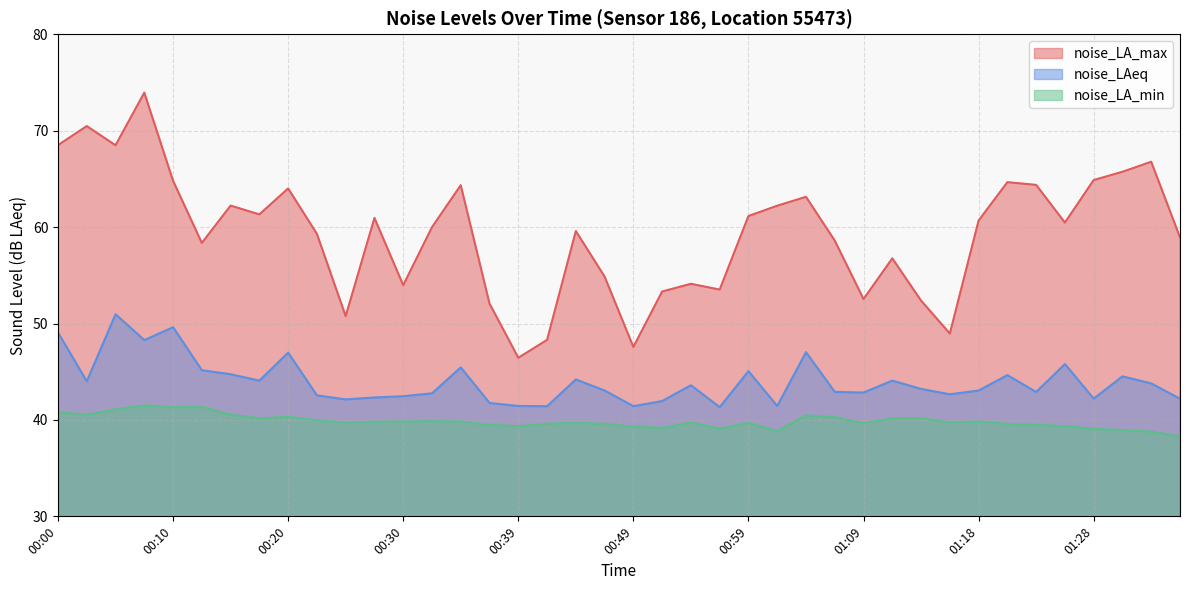

Reading right to left, extract all data points from this chart.

noise_LA_max: 01:36=58.9	01:33=66.8	01:31=65.7	01:28=64.9	01:26=60.5	01:23=64.4	01:21=64.7	01:18=60.7	01:16=49.0	01:13=52.4	01:11=56.8	01:09=52.5	01:06=58.6	01:04=63.1	01:01=62.2	00:59=61.1	00:56=53.5	00:54=54.1	00:51=53.3	00:49=47.6	00:47=54.9	00:44=59.6	00:42=48.3	00:39=46.5	00:37=52.1	00:34=64.3	00:32=60.0	00:30=54.0	00:27=61.0	00:25=50.8	00:22=59.3	00:20=64.0	00:17=61.3	00:15=62.2	00:12=58.4	00:10=64.8	00:07=74.0	00:05=68.5	00:02=70.5	00:00=68.5
noise_LAeq: 01:36=42.2	01:33=43.8	01:31=44.5	01:28=42.2	01:26=45.8	01:23=42.9	01:21=44.6	01:18=43.0	01:16=42.7	01:13=43.2	01:11=44.1	01:09=42.8	01:06=42.9	01:04=47.0	01:01=41.5	00:59=45.1	00:56=41.3	00:54=43.6	00:51=42.0	00:49=41.4	00:47=43.0	00:44=44.2	00:42=41.4	00:39=41.5	00:37=41.8	00:34=45.5	00:32=42.8	00:30=42.5	00:27=42.3	00:25=42.1	00:22=42.5	00:20=47.0	00:17=44.1	00:15=44.7	00:12=45.2	00:10=49.6	00:07=48.3	00:05=51.0	00:02=44.0	00:00=49.1
noise_LA_min: 01:36=38.3	01:33=38.8	01:31=39.0	01:28=39.1	01:26=39.4	01:23=39.5	01:21=39.6	01:18=39.9	01:16=39.7	01:13=40.2	01:11=40.2	01:09=39.6	01:06=40.3	01:04=40.5	01:01=38.9	00:59=39.7	00:56=39.1	00:54=39.7	00:51=39.2	00:49=39.3	00:47=39.6	00:44=39.7	00:42=39.6	00:39=39.4	00:37=39.5	00:34=39.8	00:32=39.9	00:30=39.8	00:27=39.8	00:25=39.7	00:22=40.0	00:20=40.3	00:17=40.2	00:15=40.5	00:12=41.4	00:10=41.3	00:07=41.5	00:05=41.1	00:02=40.5	00:00=40.8